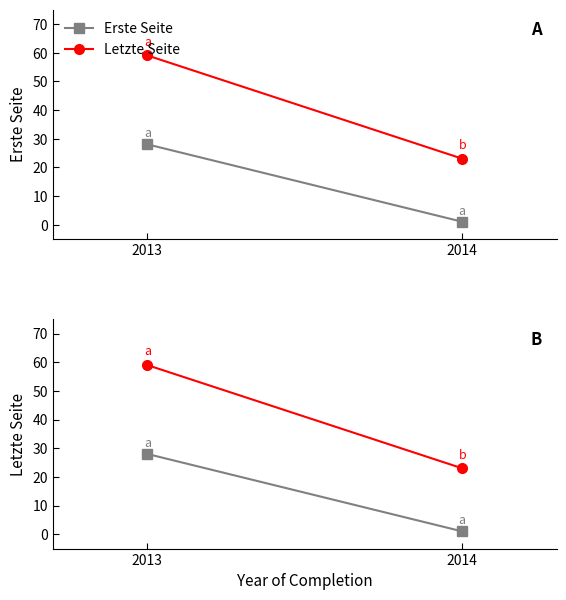

At which label does Erste Seite reach its peak?

2013